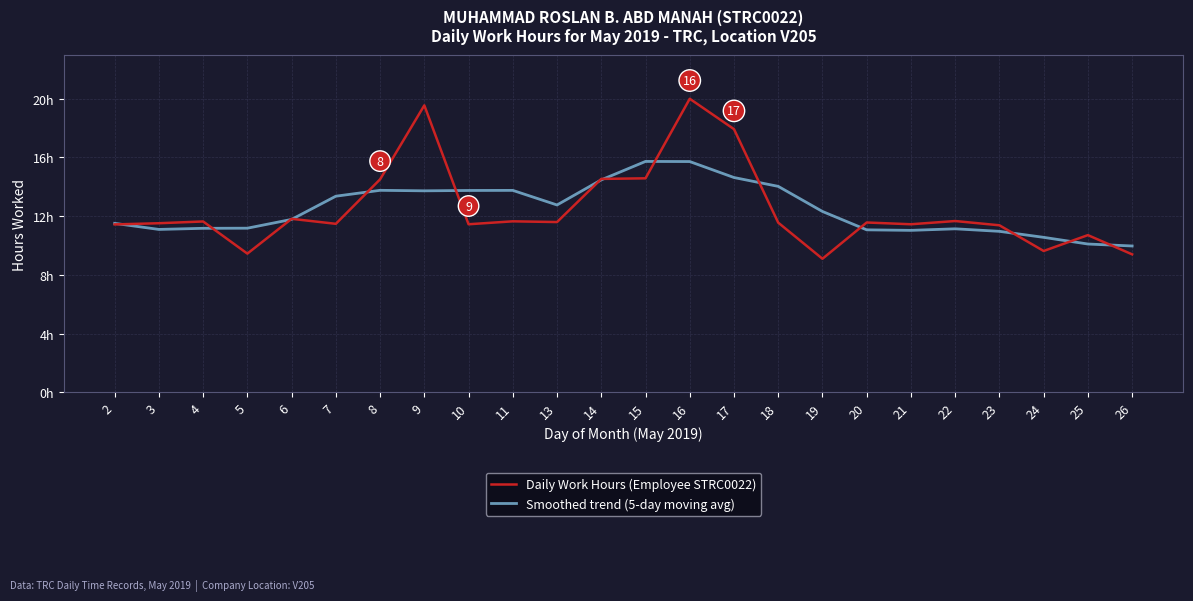

Which has a higher value, 13 or 20?

13